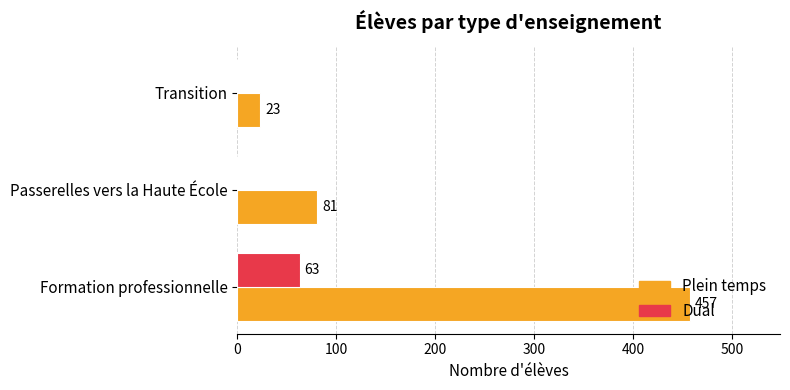

Between Formation professionnelle and Transition, which series saw the biggest shift?

Plein temps